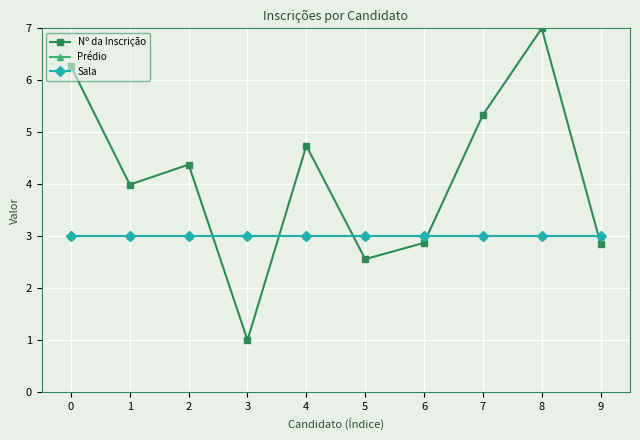

How many lines are shown in the chart?

3